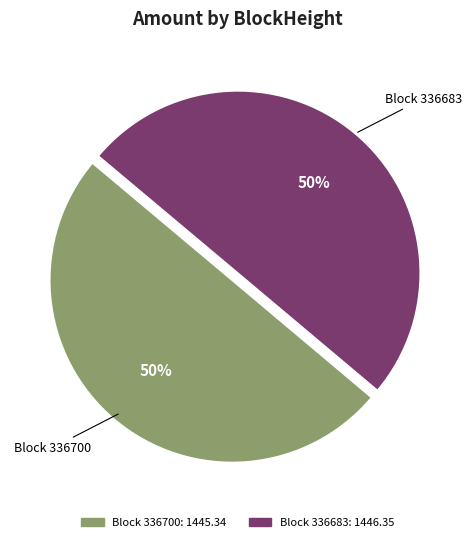

To the nearest percent, what is the average slice percentage?

50%